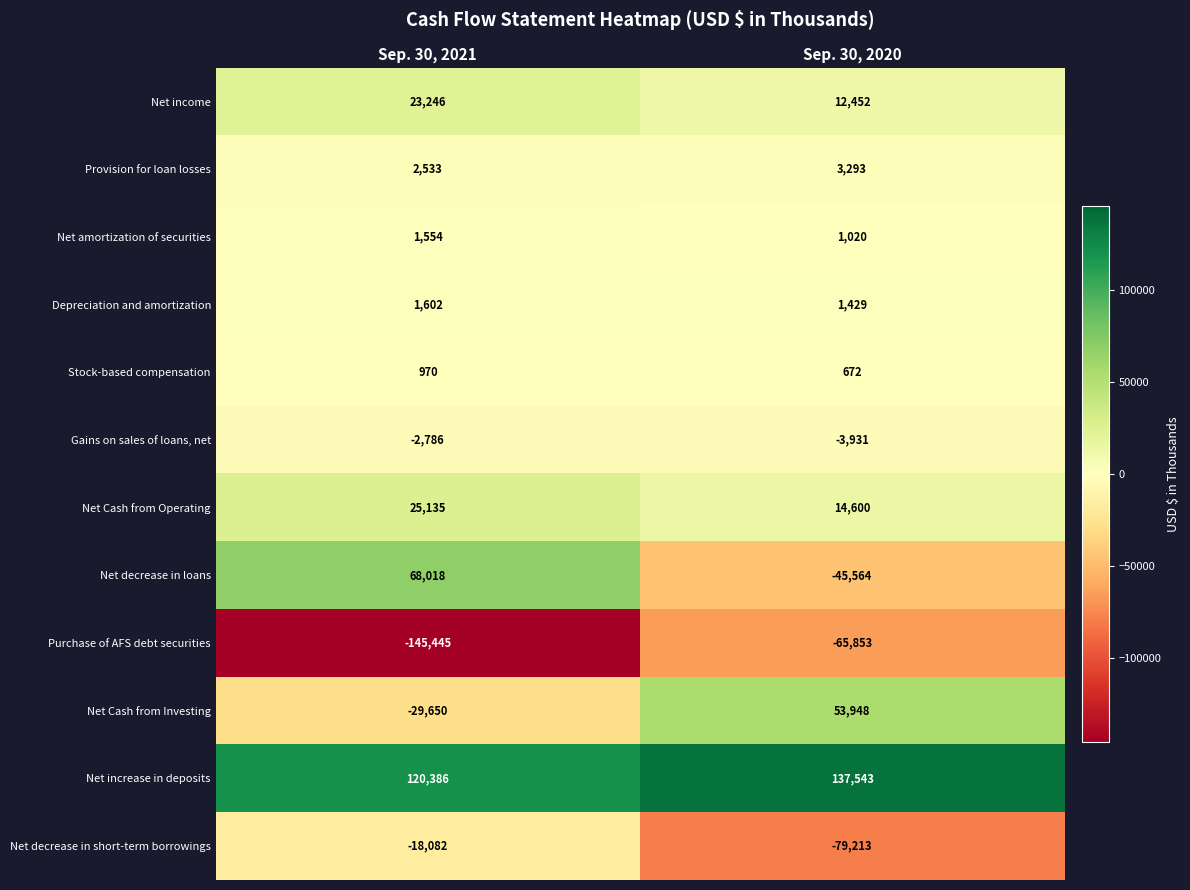

Rank the series by their maximum value, from highest to lowest.

Net increase in deposits, Net decrease in loans, Net Cash from Investing, Net Cash from Operating, Net income, Provision for loan losses, Depreciation and amortization, Net amortization of securities, Stock-based compensation, Gains on sales of loans, net, Net decrease in short-term borrowings, Purchase of AFS debt securities